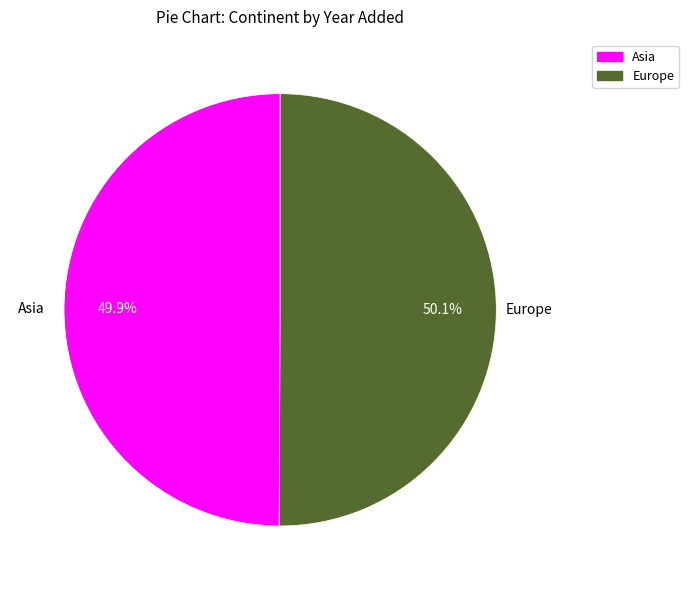

Is there a majority slice in this chart?

Yes